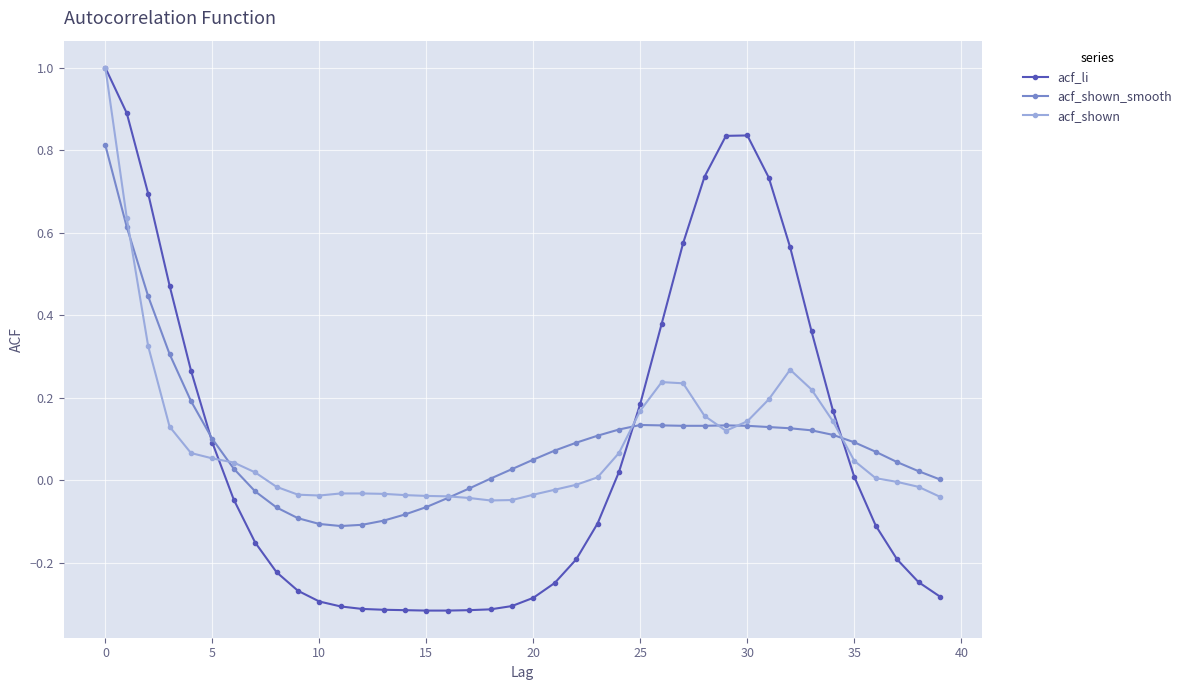

Does the chart have visible grid lines?

Yes